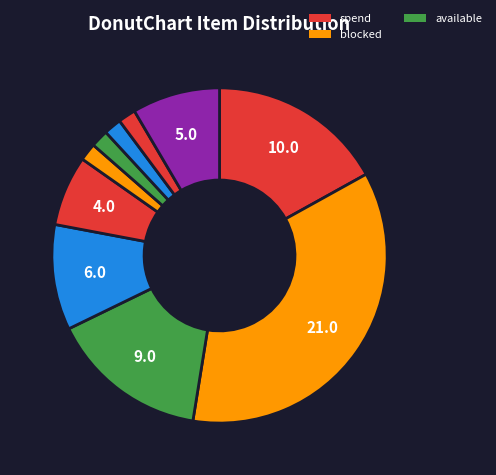

Count the number of slices in the pie.

10